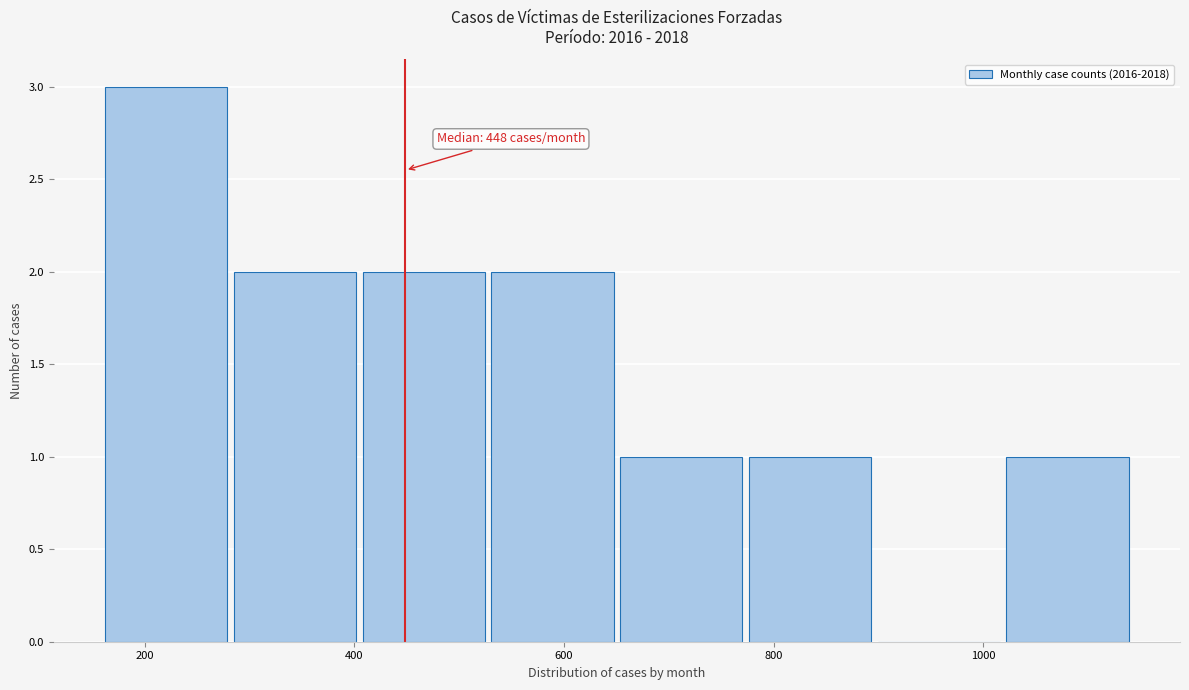

Which range on the x-axis has the tallest bar?

160 to 280